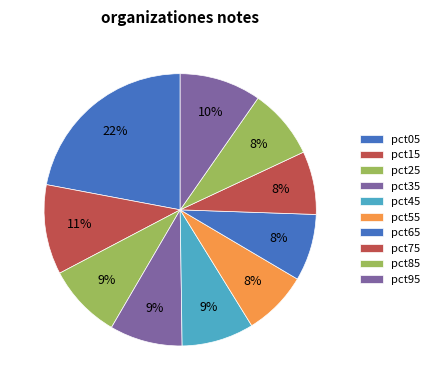

To the nearest percent, what percentage of the pie is pct05?

22%